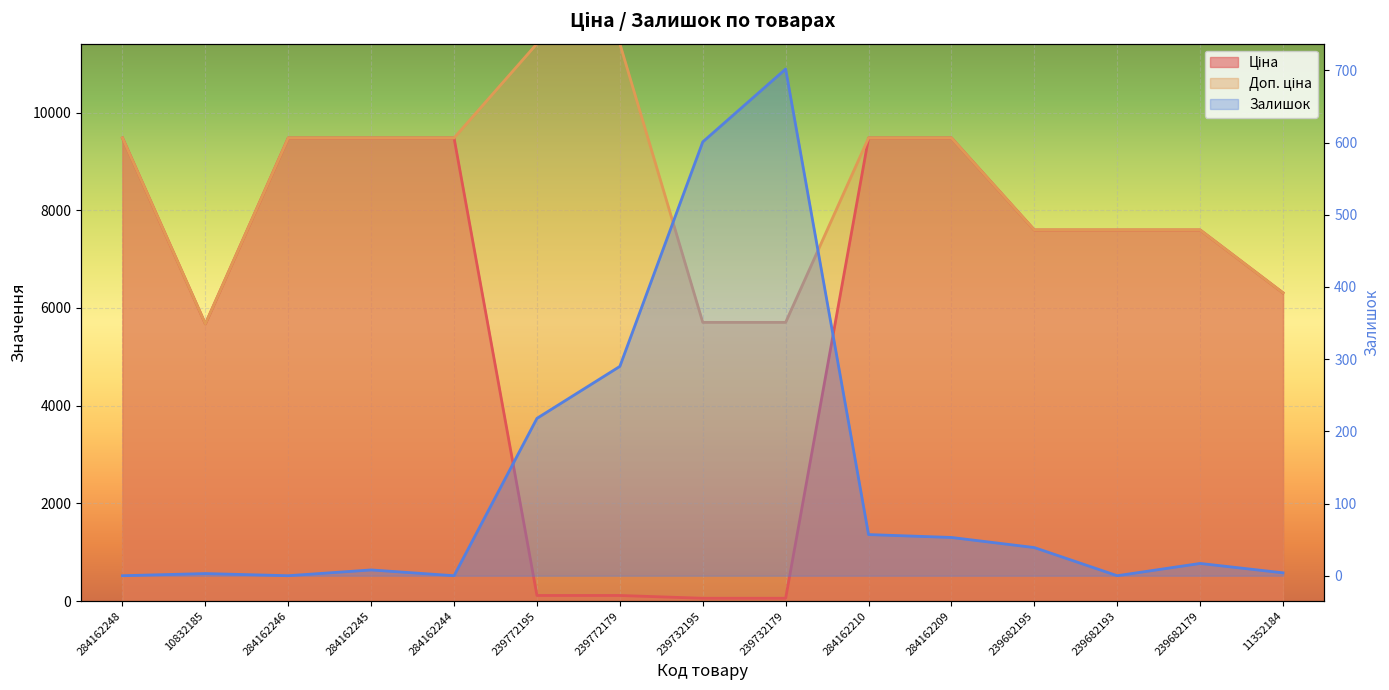

Reading left to right, transcribe all the data shown in this chart.

Ціна: 9480.1	5673.8	9480.1	9480.1	9480.1	114.1	114.1	57.0	57.0	9480.1	9480.1	7596.5	7596.5	7596.5	6308.8
Доп. ціна: 9480.1	5673.8	9480.1	9480.1	9480.1	11410.0	11410.0	5705.0	5705.0	9480.1	9480.1	7596.5	7596.5	7596.5	6308.8
Залишок: 0.0	3.0	0.0	8.0	0.0	218.0	290.0	601.0	702.0	57.0	53.0	39.0	0.0	17.0	4.0